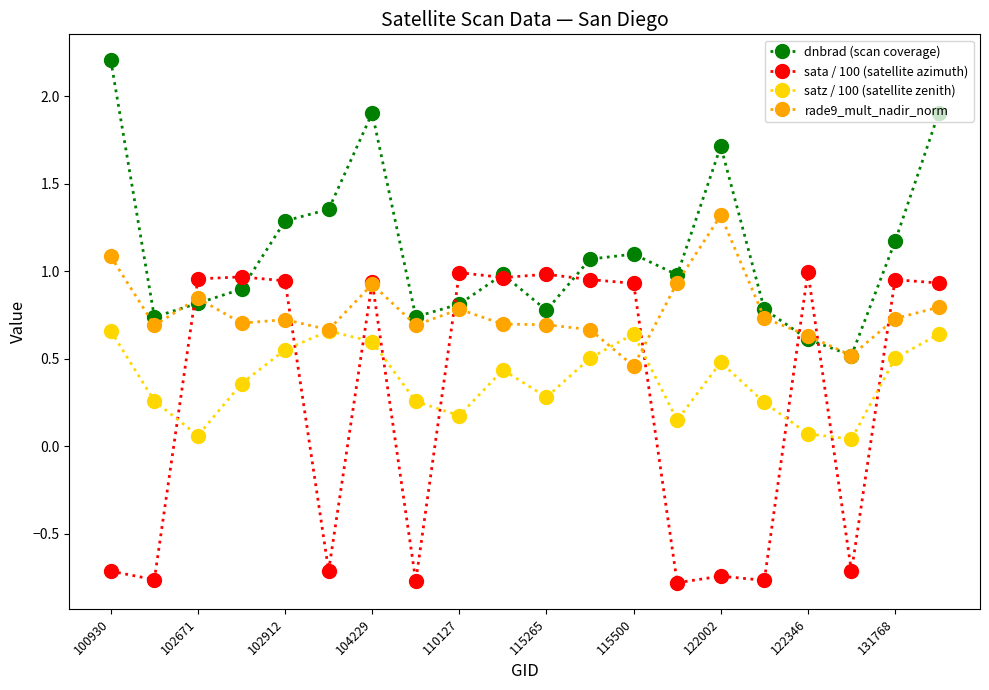

After their last crossing, which series has the higher values: sata / 100 (satellite azimuth) or satz / 100 (satellite zenith)?

sata / 100 (satellite azimuth)